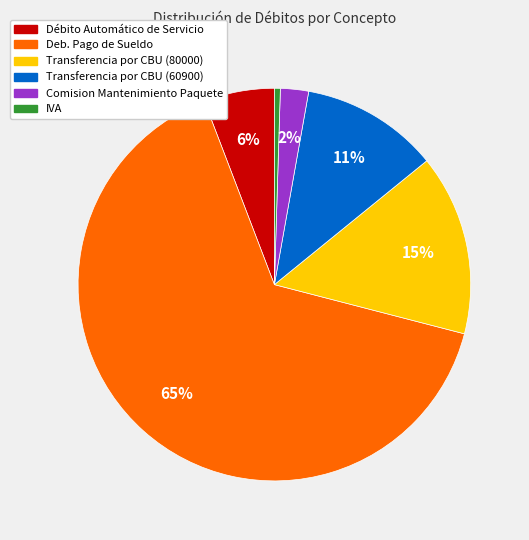

The Débito Automático de Servicio slice represents 1% of the pie. True or false?

False